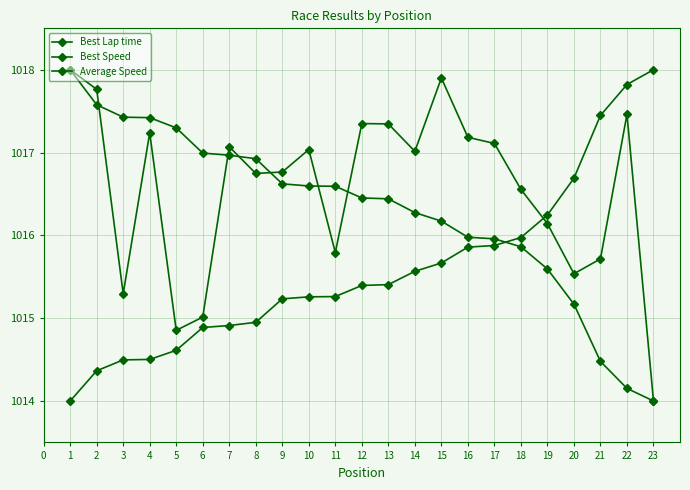

How many data points in Best Lap time are above 1015?

15